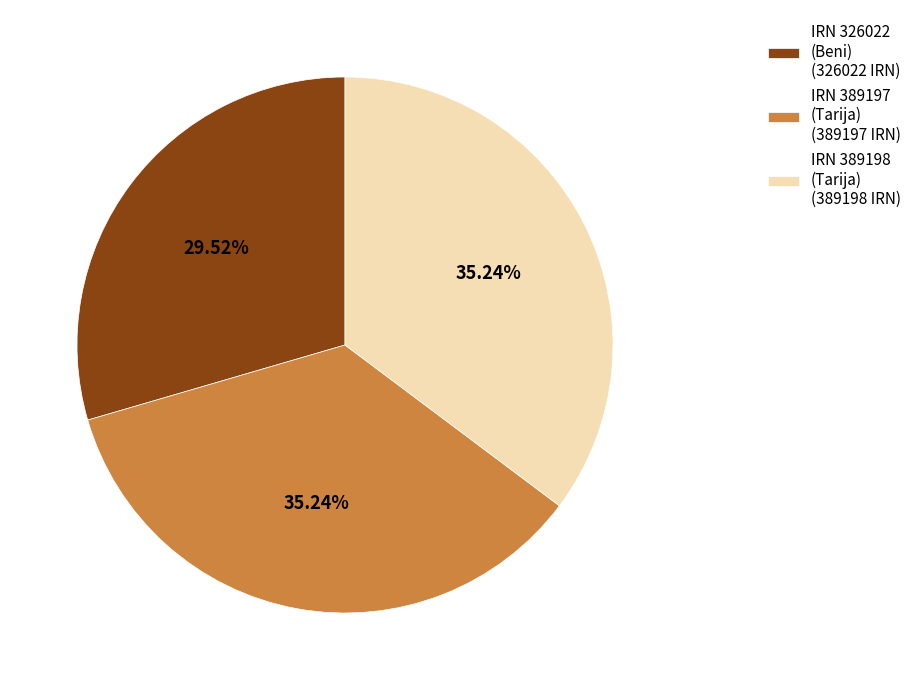

Which category has the smallest portion of the pie?

IRN 326022 (Beni) (326022 IRN)